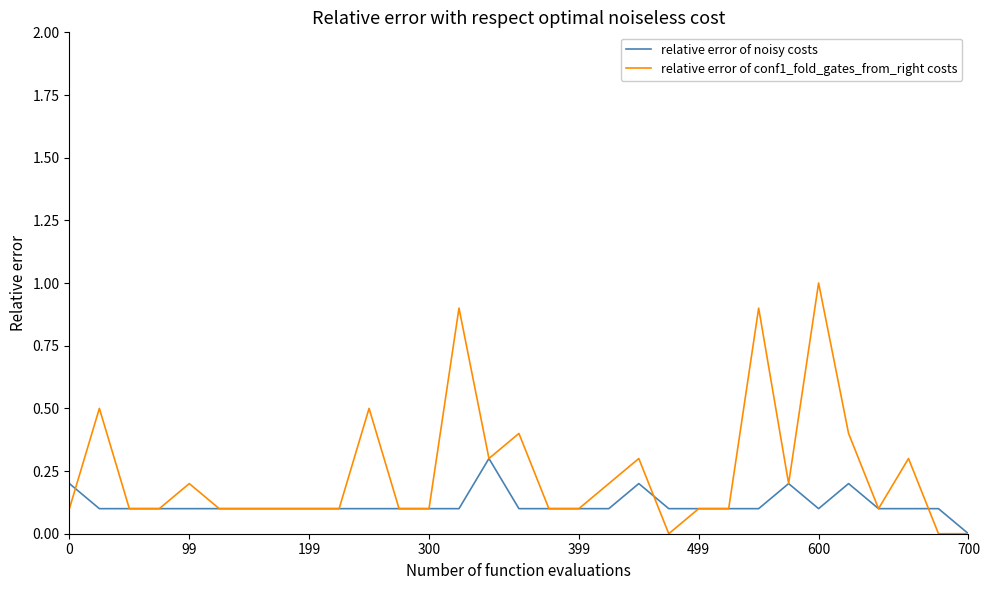

Which series has the largest range (max minus min)?

relative error of conf1_fold_gates_from_right costs